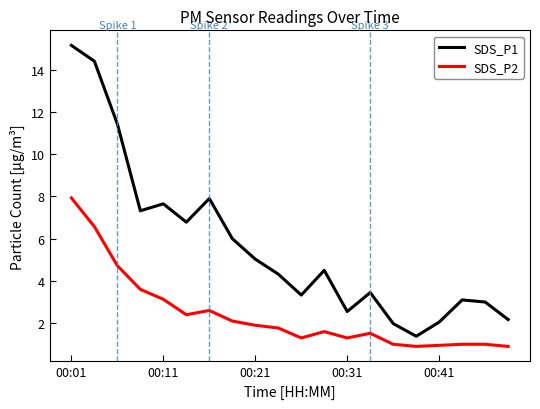

Rank the series by their maximum value, from highest to lowest.

SDS_P1, SDS_P2